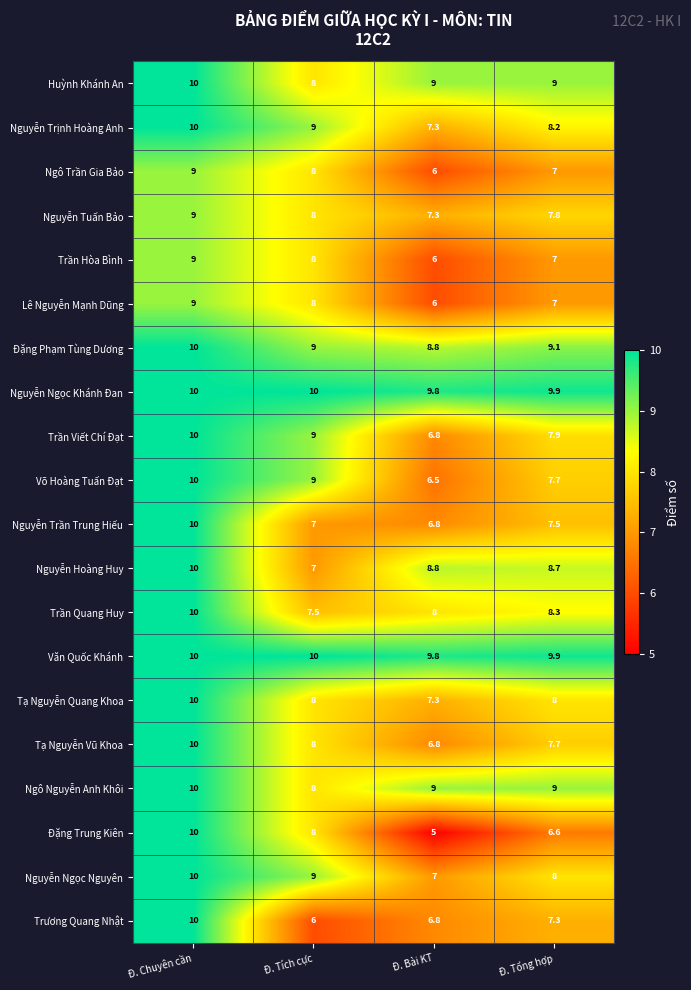

How many categories are shown in the chart?

4